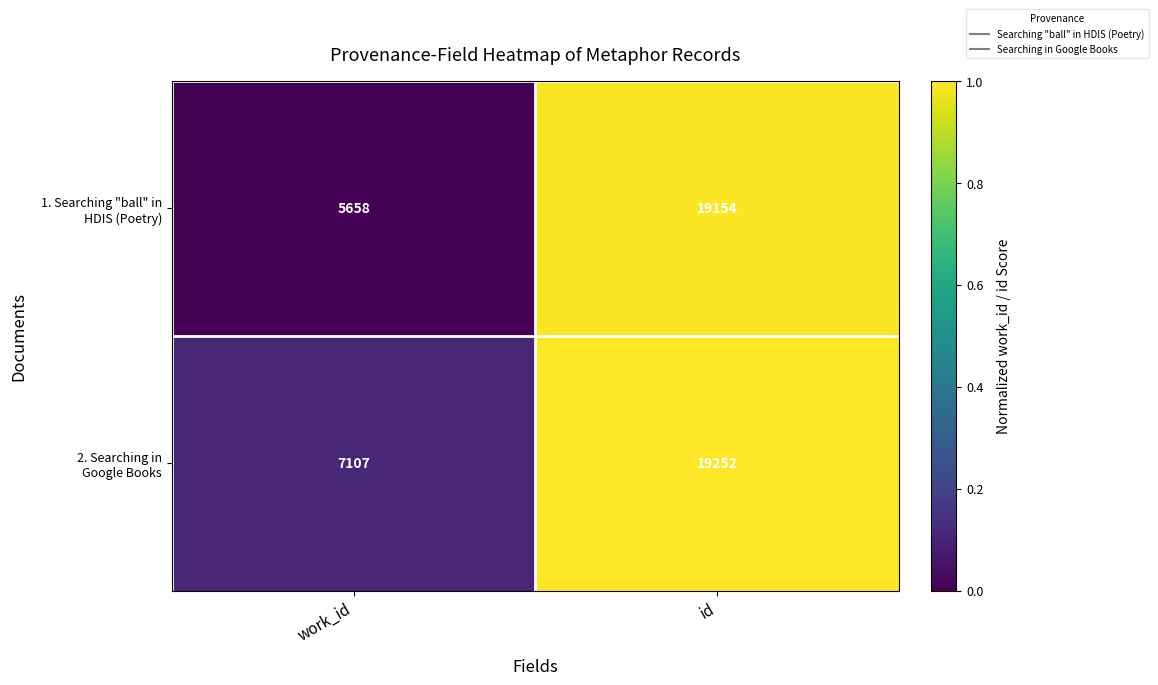

What is the maximum value shown in the chart?

19252